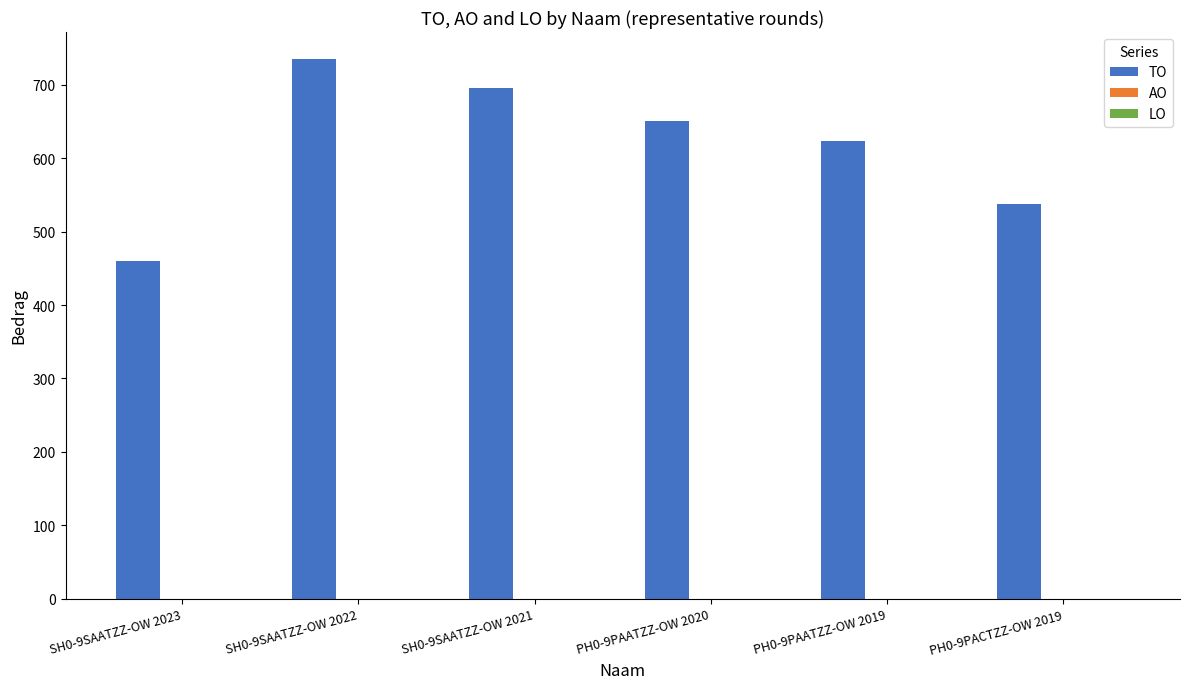

List the labels in order of value, largest first.

SH0-9SAATZZ-OW 2022, SH0-9SAATZZ-OW 2021, PH0-9PAATZZ-OW 2020, PH0-9PAATZZ-OW 2019, PH0-9PACTZZ-OW 2019, SH0-9SAATZZ-OW 2023